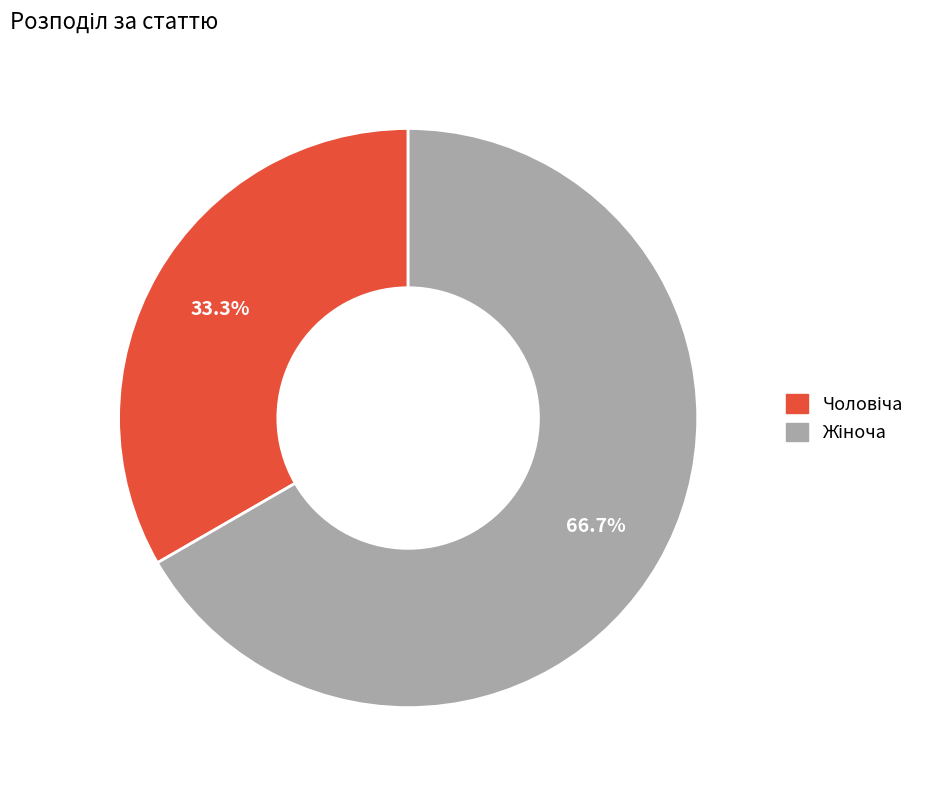

Is there a majority slice in this chart?

Yes